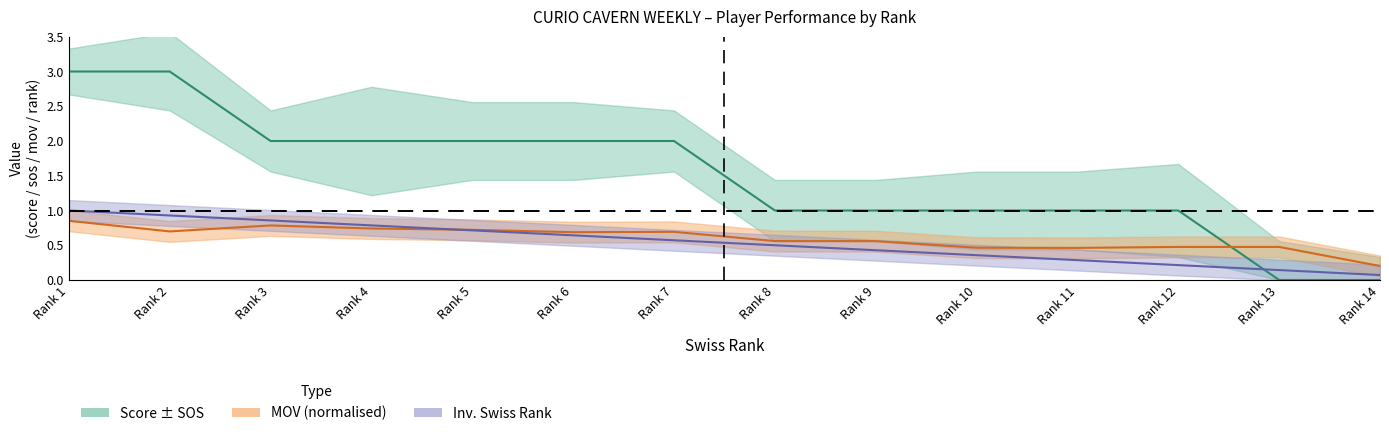

Which has a higher value, Rank 4 or Rank 13?

Rank 4